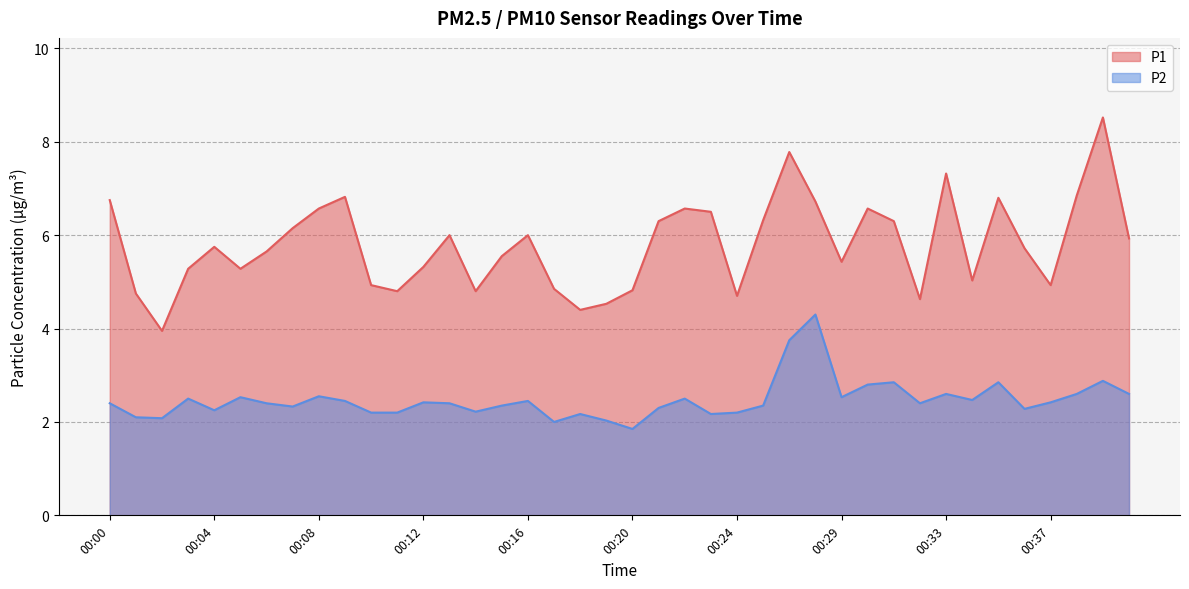

Which series has the widest spread of values?

P1